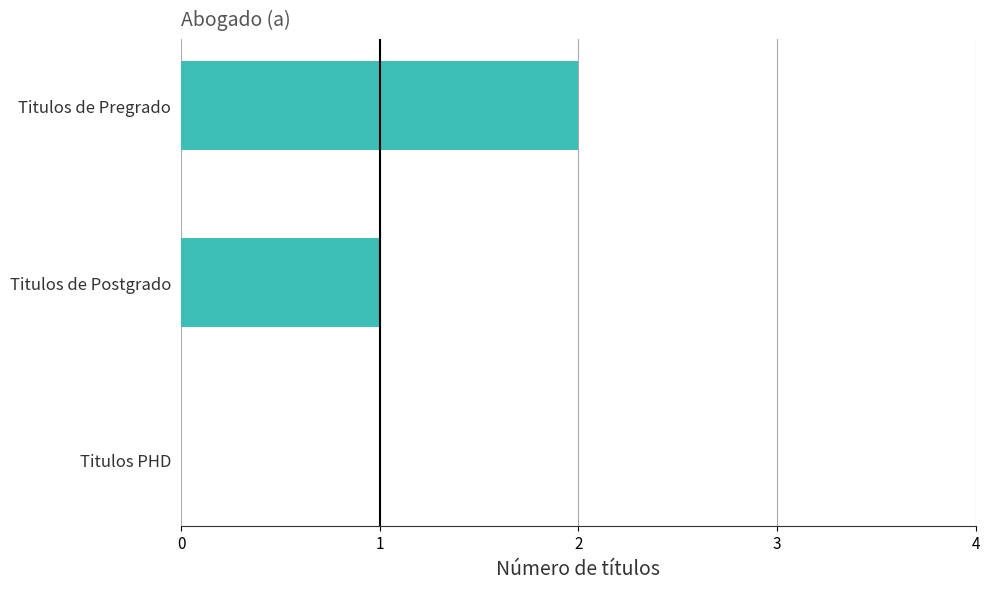

Is it true that the value at Titulos de Pregrado is 1?

False